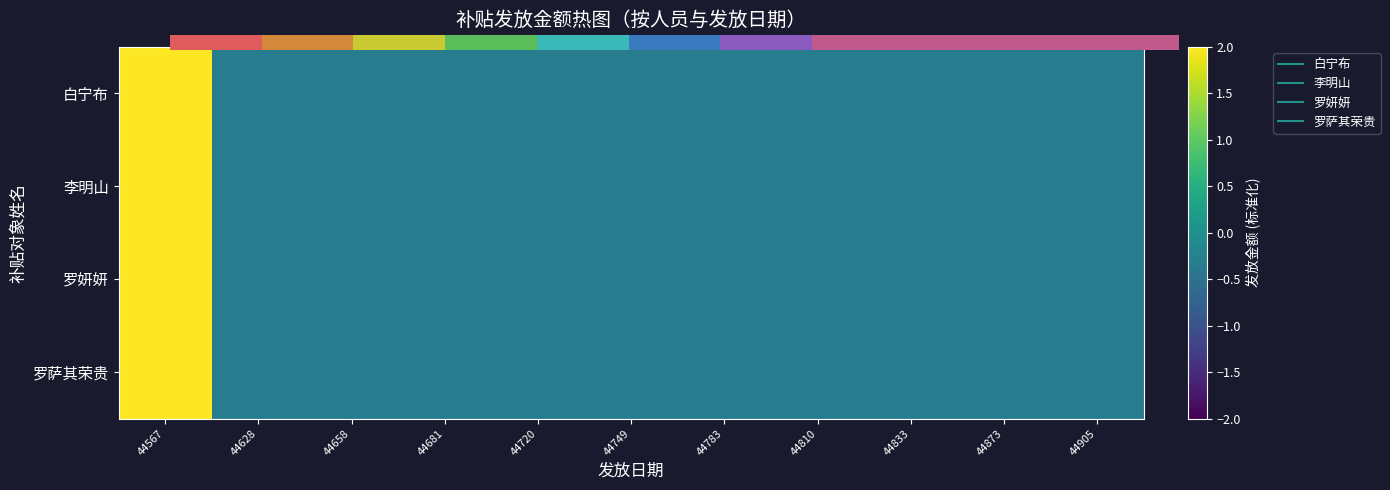

How many data points does each series have?

11